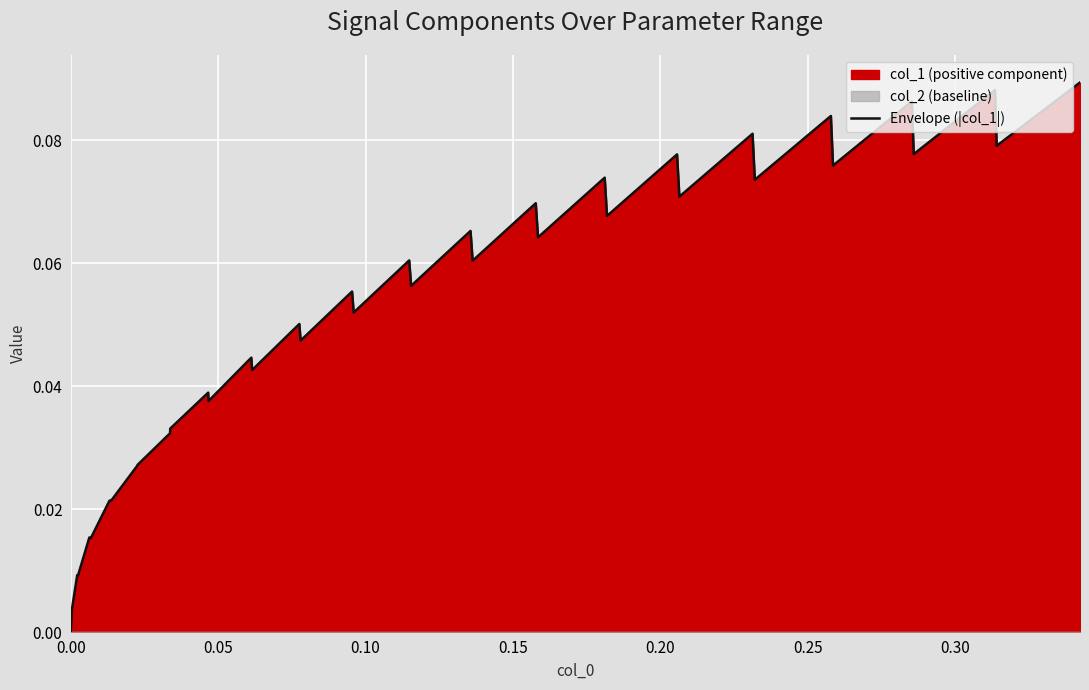

Does the chart display data point markers on the line(s)?

No